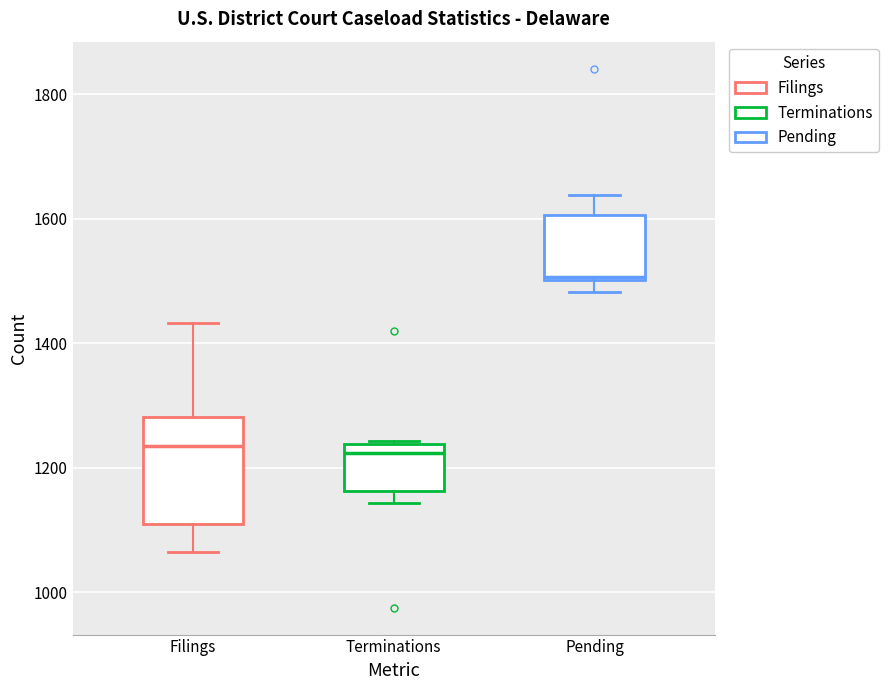

Reading left to right, transcribe this box plot: for each box, give where its median line is, the range the box spans, and where its two whiskers end, as read against the y-axis. The values are not printed on the chart, so give them approximately, as read against the axis.

Filings: median 1240, box 1100 to 1280, whiskers 1060 to 1440
Terminations: median 1220, box 1160 to 1240, whiskers 1140 to 1240
Pending: median 1500, box 1500 to 1600, whiskers 1480 to 1640